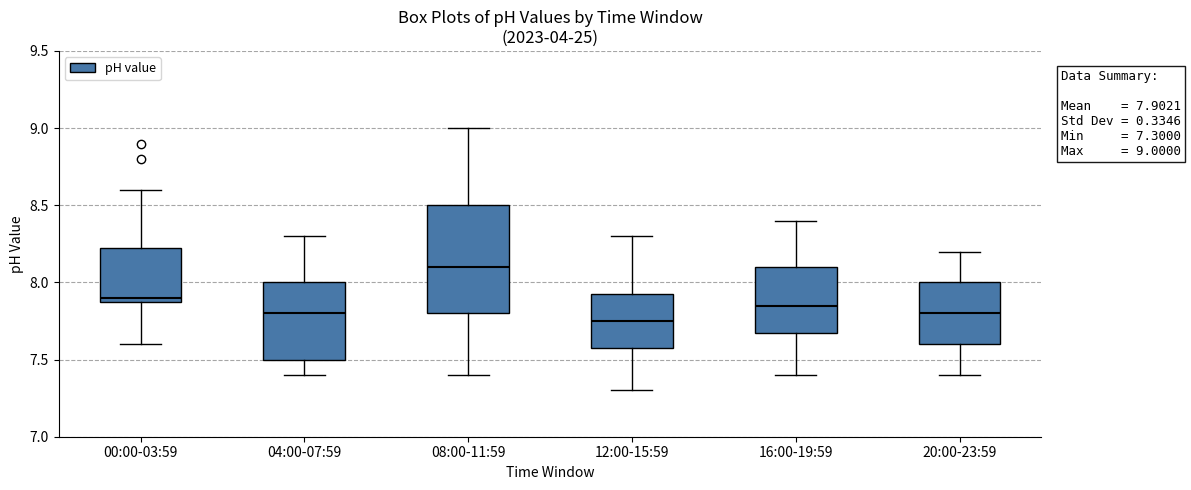

Comparing the boxes themselves (not the whiskers), which one is the tallest?

08:00-11:59